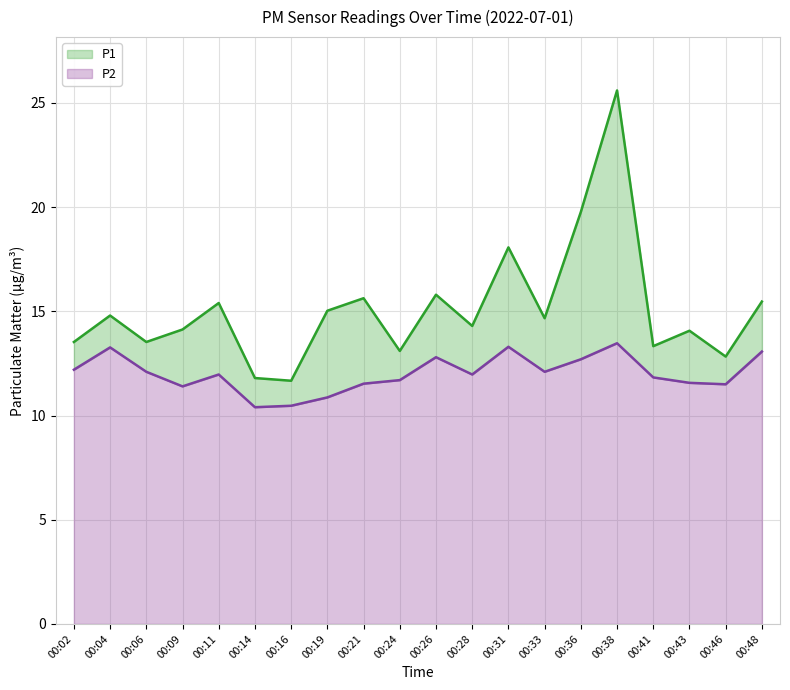

Which category has the lowest value in the P1 series?

00:16